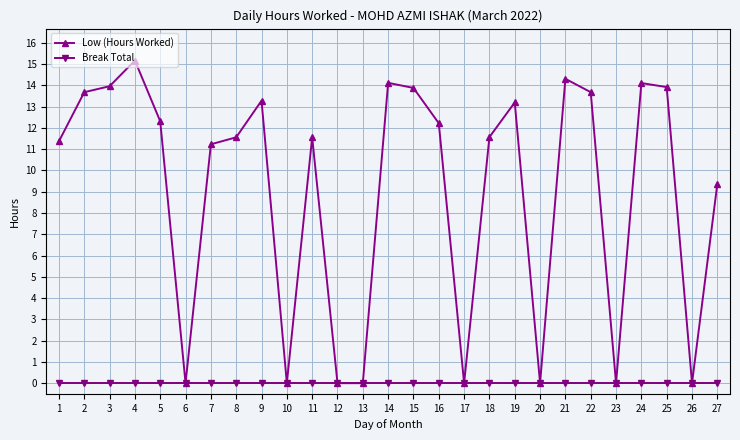

What is the approximate value of Low (Hours Worked) at 21?

14.3